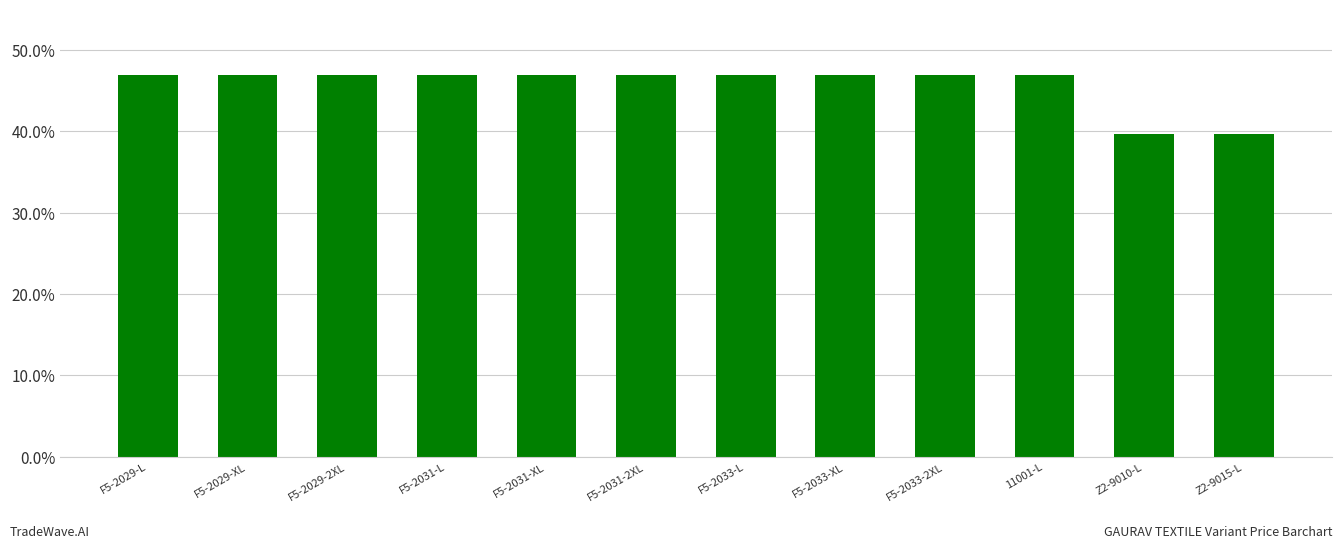

What is the label of the 11th bar from the right?

F5-2029-XL